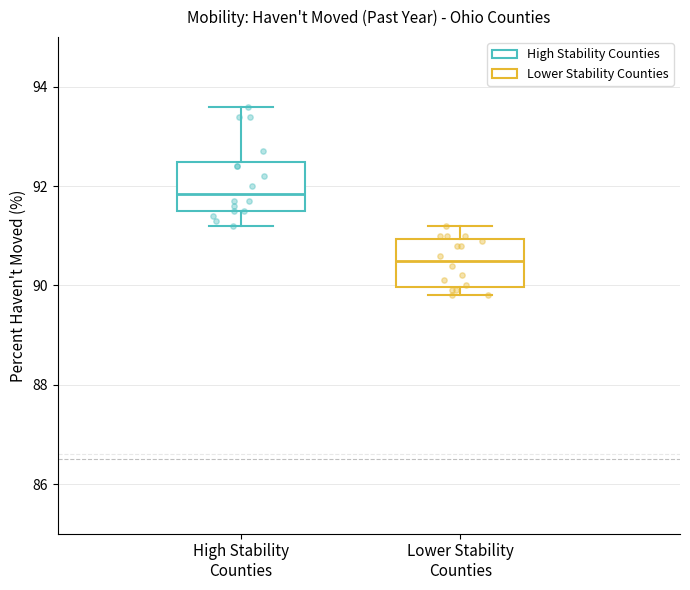

Reading left to right, read every box against the y-axis: the position of its median line, the range the box covers, and the ends of its whiskers. The values are not printed on the chart, so give them approximately, as read against the axis.

High Stability Counties: median 91.8, box 91.6 to 92.4, whiskers 91.2 to 93.6
Lower Stability Counties: median 90.6, box 90.0 to 91.0, whiskers 89.8 to 91.2